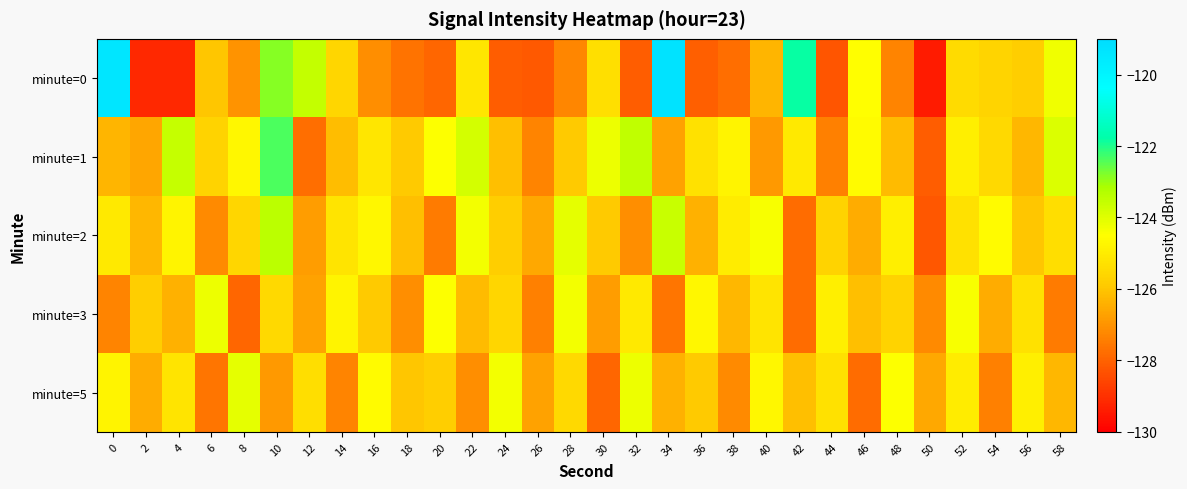

What is the total value across all series at 2?

-634.4